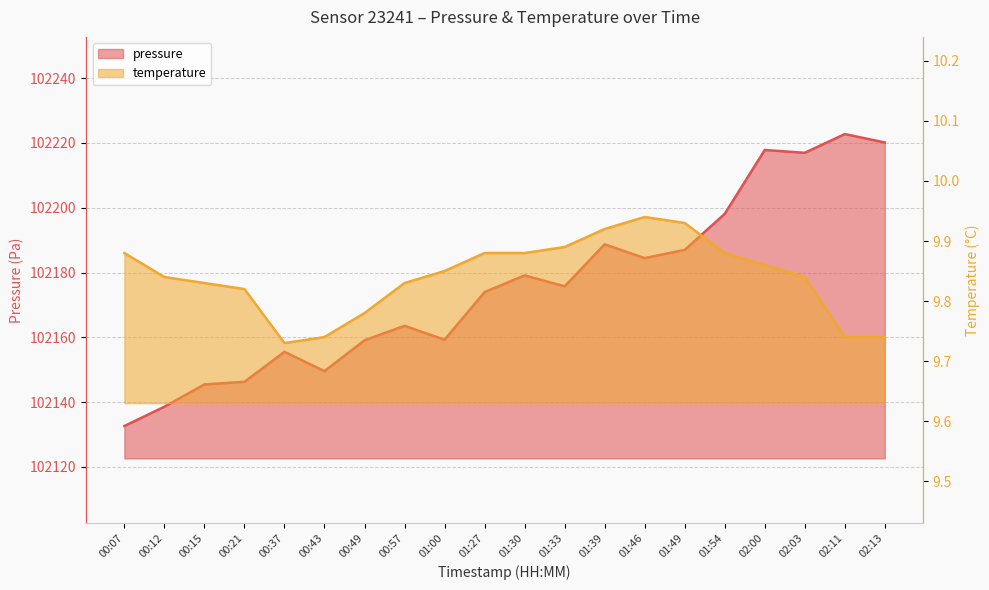

What is the total value across all series at 01:27?

102183.9